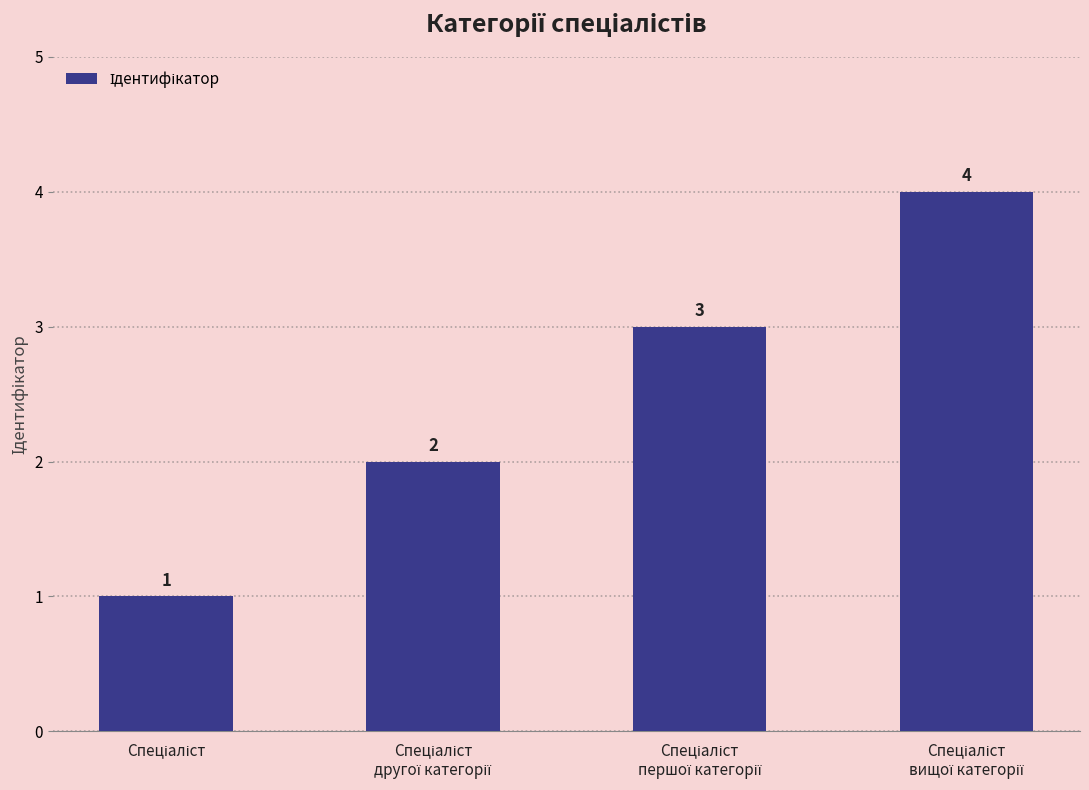

What is the greatest value displayed?

4